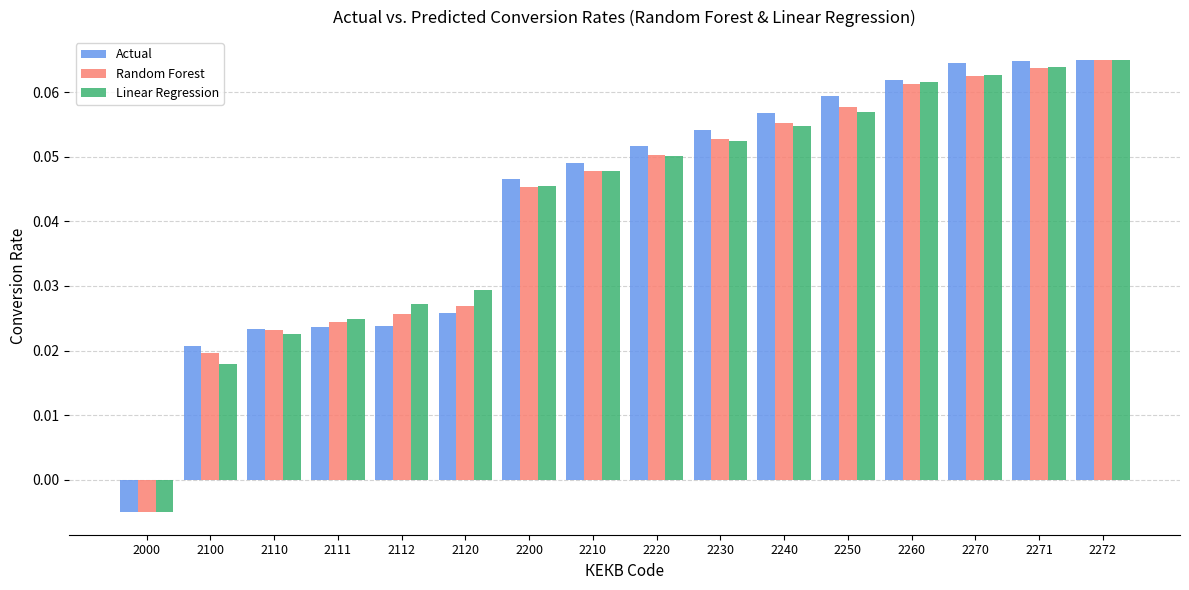

Between 2210 and 2250, which series saw the biggest shift?

Actual